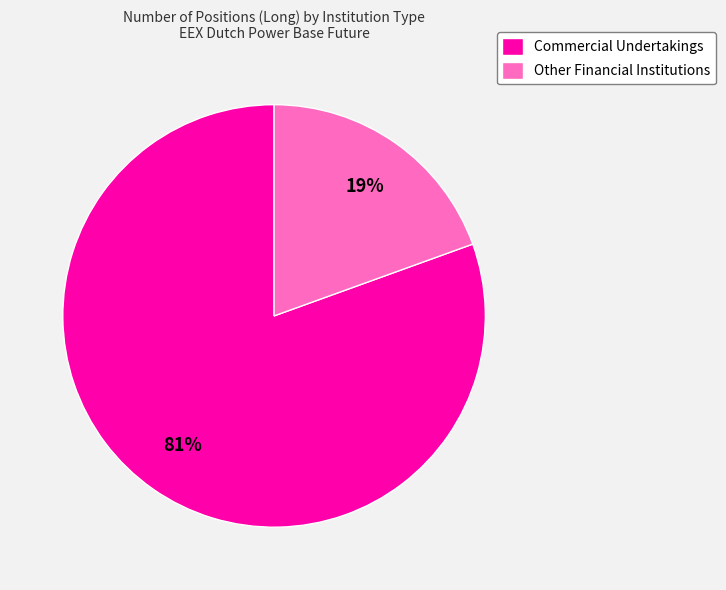

The Other Financial Institutions slice represents 19% of the pie. True or false?

True